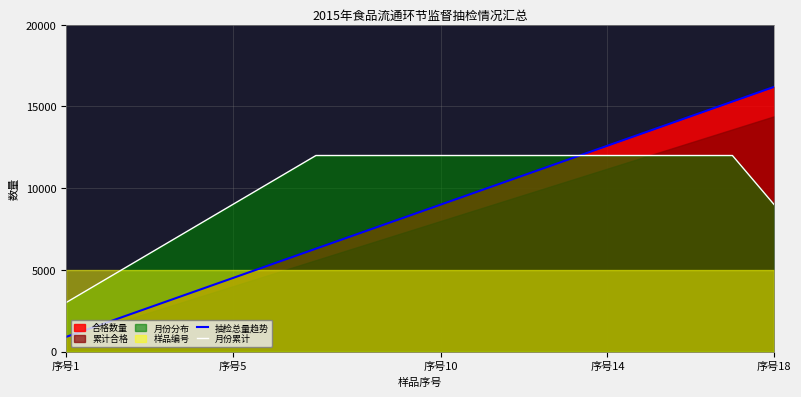

At which label does 月份累计 reach its minimum?

序号1